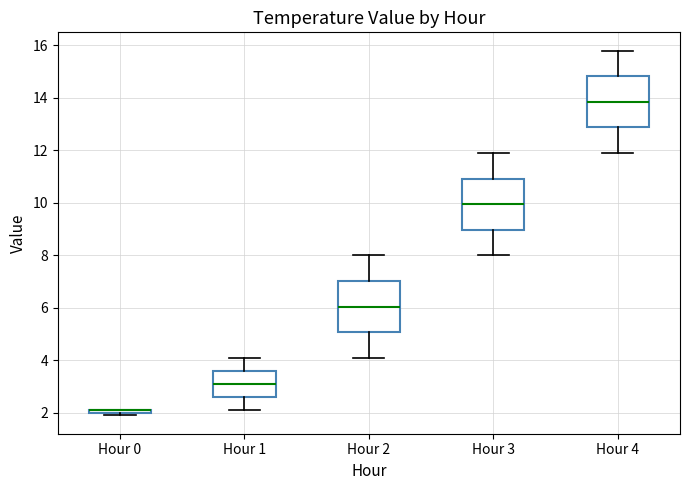

Where does the upper whisker of the box for Hour 1 end on the y-axis? The values are not printed on the chart, so give them approximately, as read against the axis.

4.2